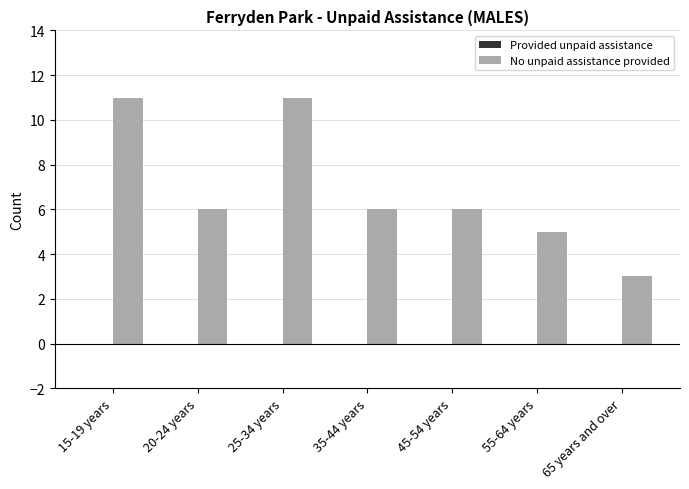

Which category has the lowest value across all series?

65 years and over